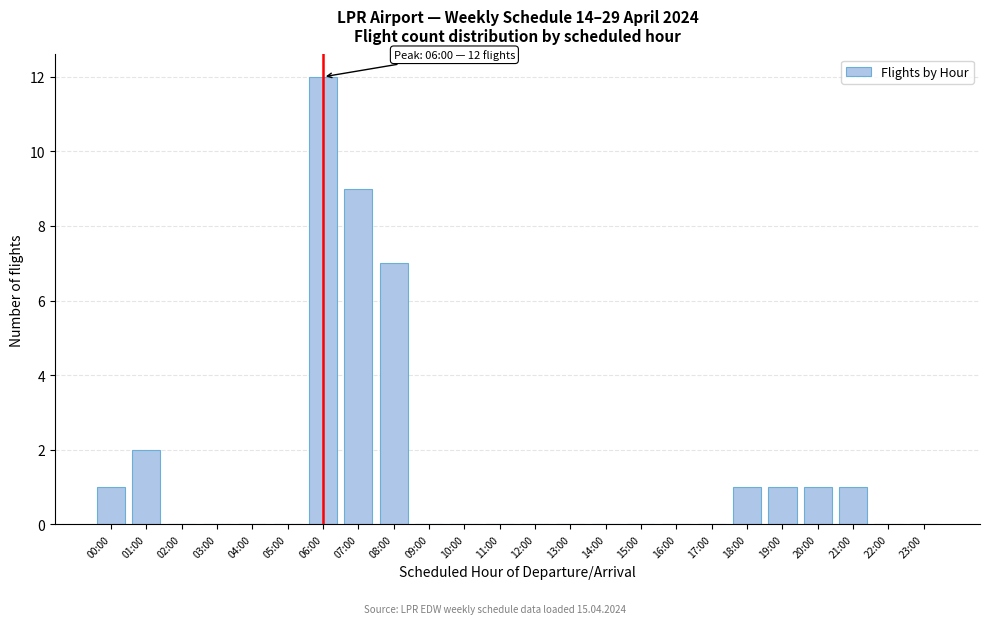

Reading right to left, extract all data points from this chart.

23:00=0	22:00=0	21:00=1	20:00=1	19:00=1	18:00=1	17:00=0	16:00=0	15:00=0	14:00=0	13:00=0	12:00=0	11:00=0	10:00=0	09:00=0	08:00=7	07:00=9	06:00=12	05:00=0	04:00=0	03:00=0	02:00=0	01:00=2	00:00=1